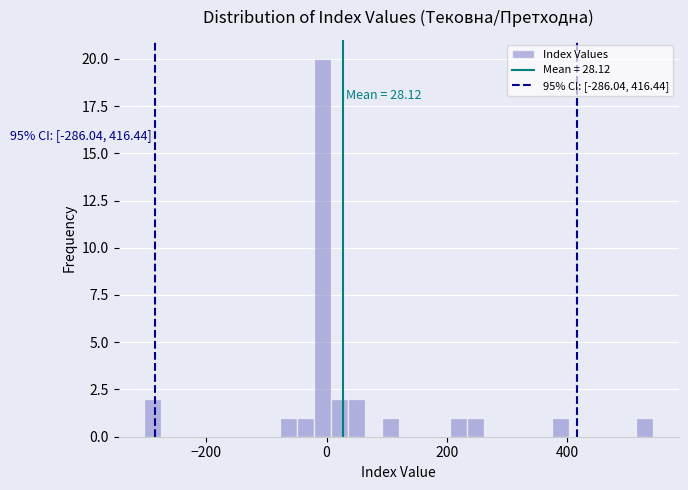

Read against the x-axis, roughly where is the centre of the tallest bar?

0